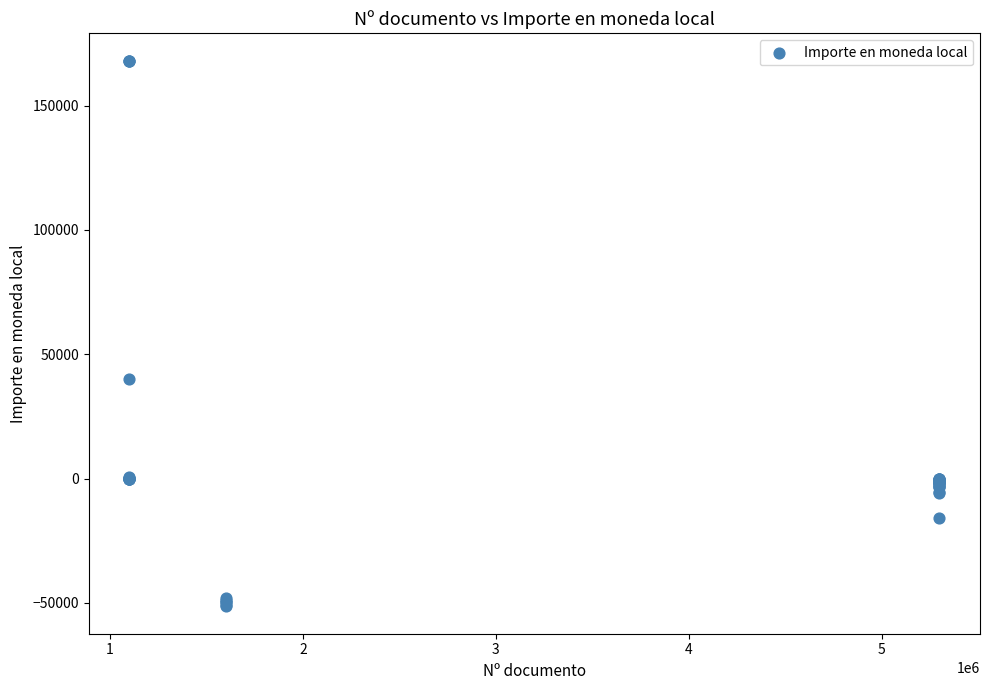

What Y value in the scatter plot is closest to 58330?

40000.0